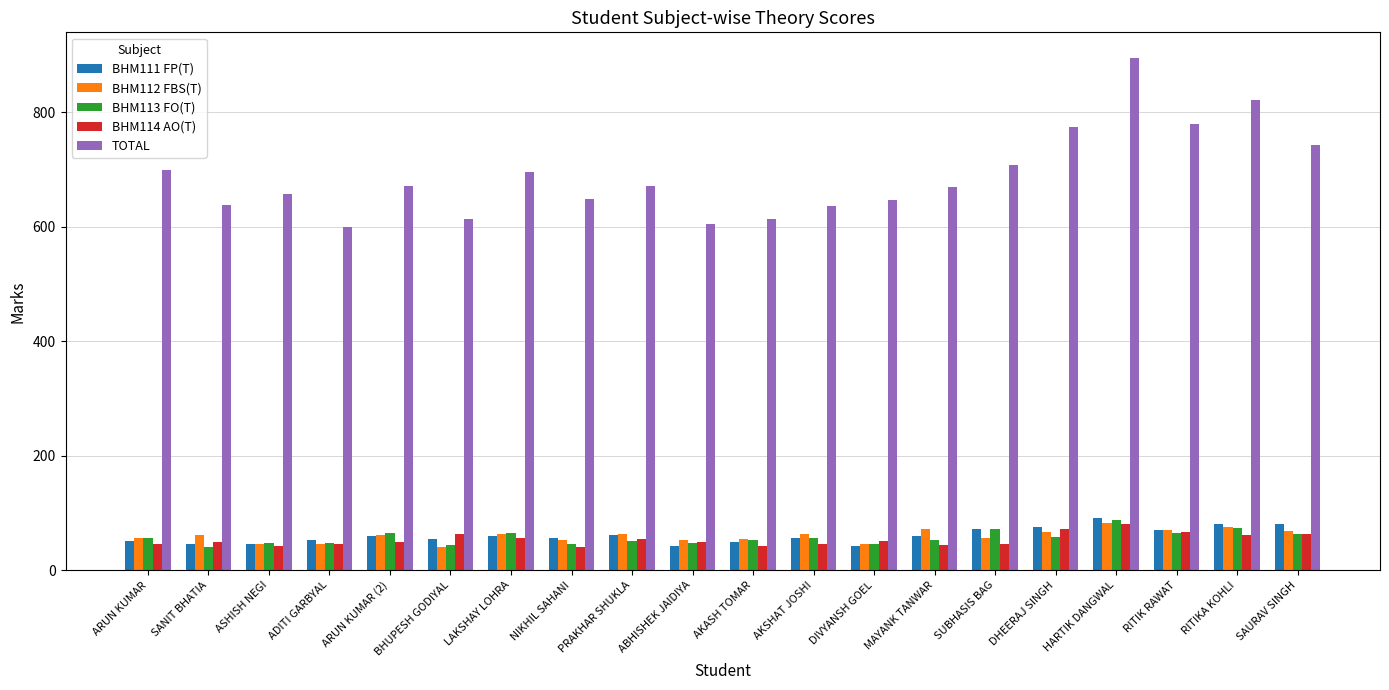

What is the sum of the BHM113 FO(T) values at ADITI GARBYAL and AKSHAT JOSHI?

104